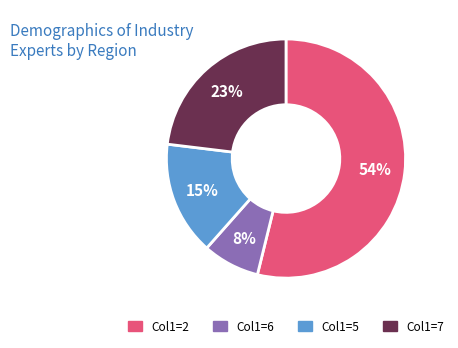

Is there any slice that represents more than half of the pie?

Yes